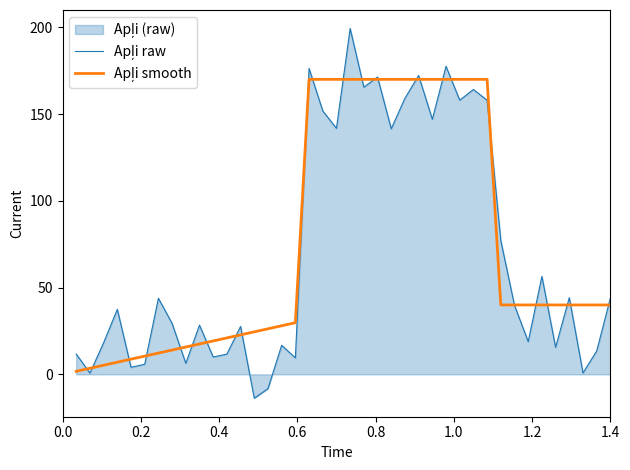

What is the smallest value displayed?

-13.8